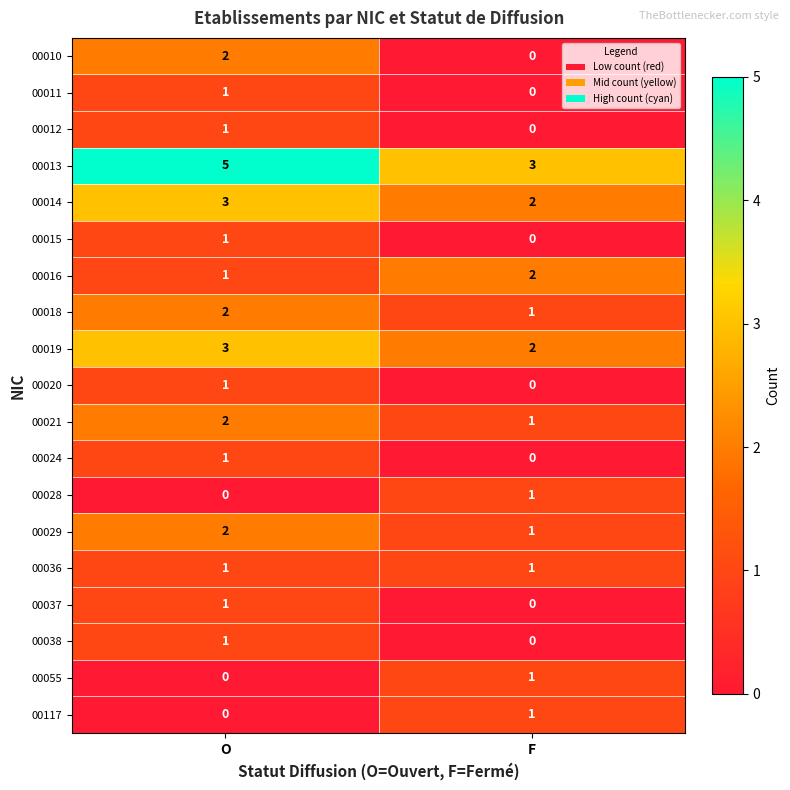

At which label does 00021 reach its minimum?

F